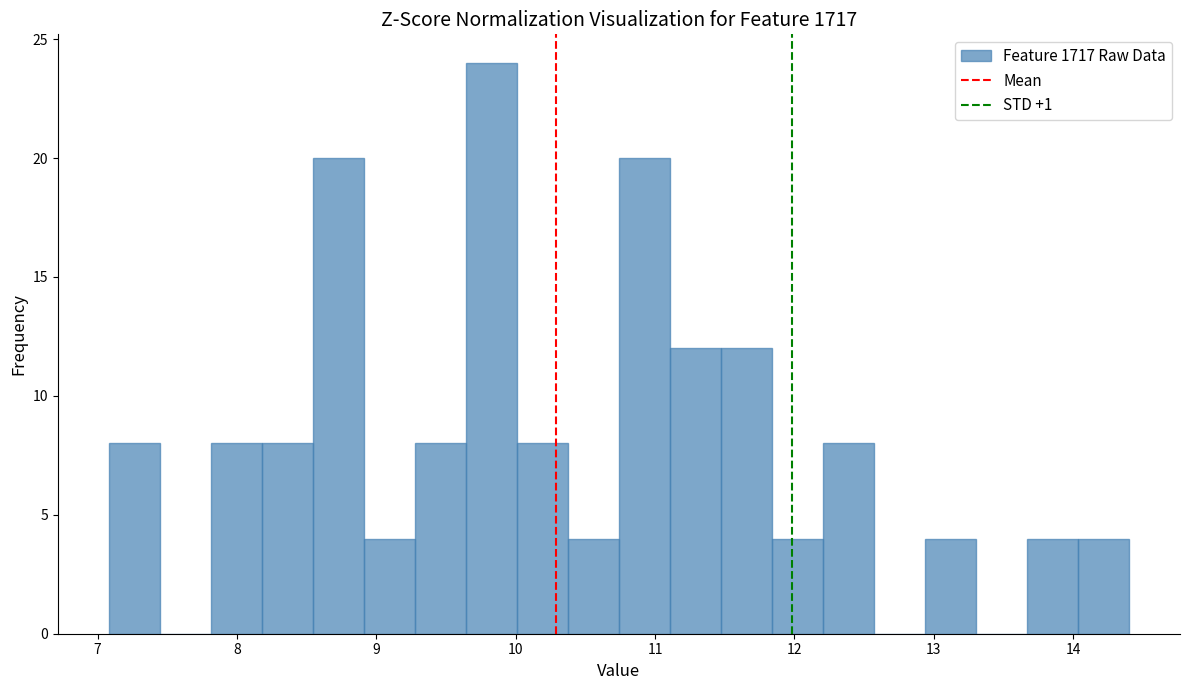

Read against the x-axis, roughly where is the centre of the tallest bar?

9.8